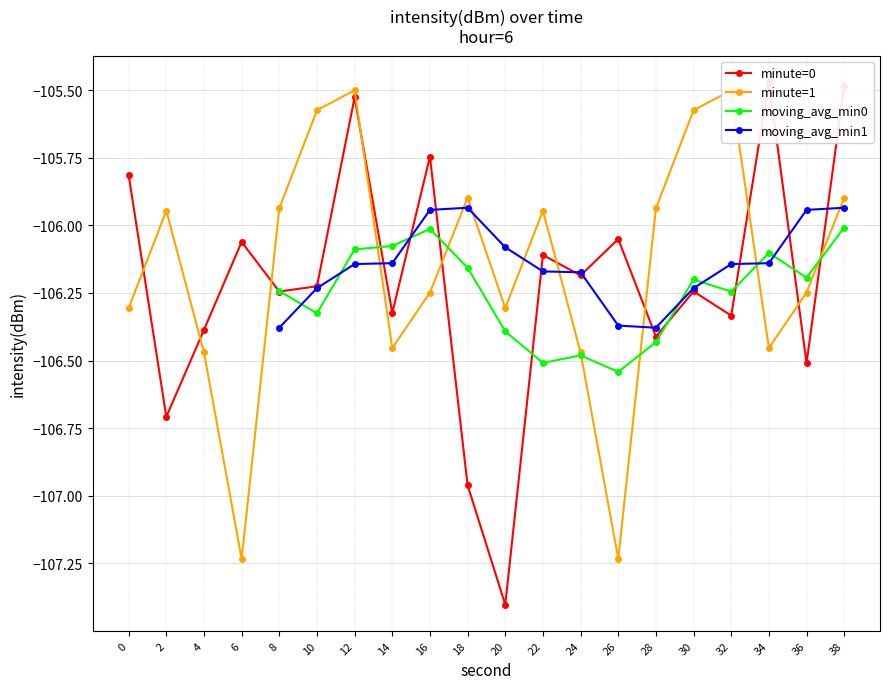

True or false: there are more than 1 points higher than both neighbors.

True